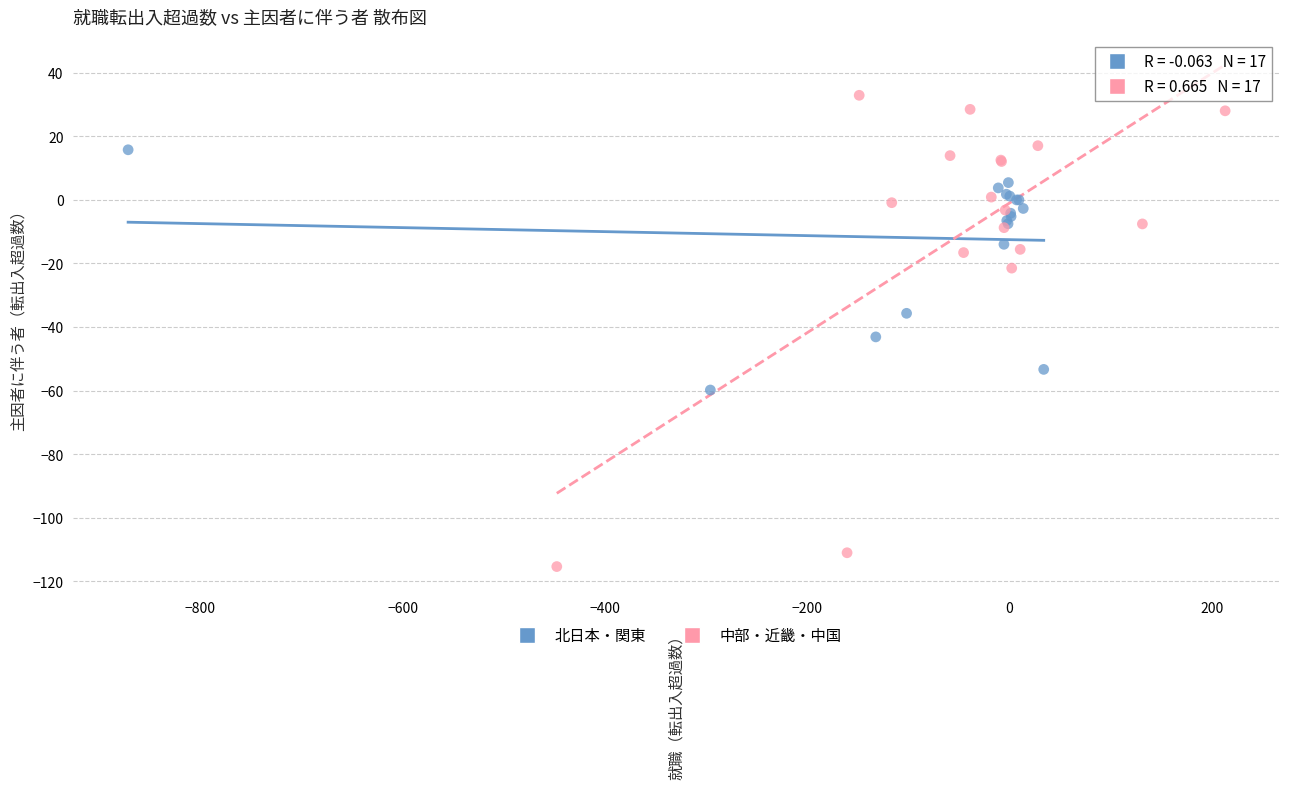

Which series reaches the minimum Y coordinate?

中部・近畿・中国